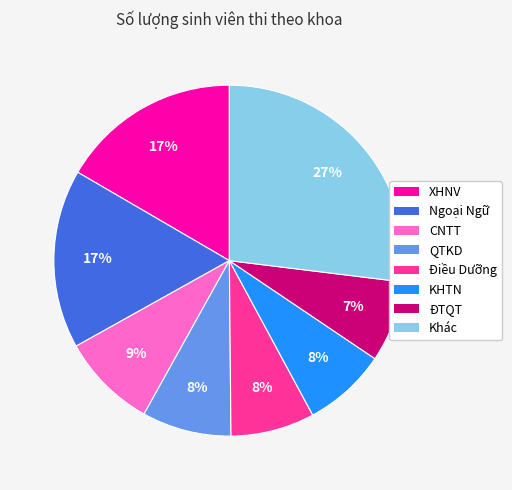

Is there any slice that represents more than half of the pie?

No